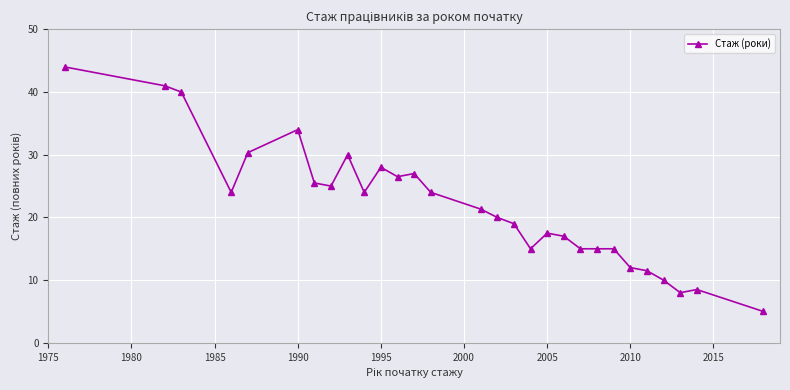

Reading left to right, transcribe all the data shown in this chart.

44.0	41.0	40.0	24.0	30.3	34.0	25.5	25.0	30.0	24.0	28.0	26.5	27.0	24.0	21.3	20.0	19.0	15.0	17.5	17.0	15.0	15.0	15.0	12.0	11.5	10.0	8.0	8.5	5.0